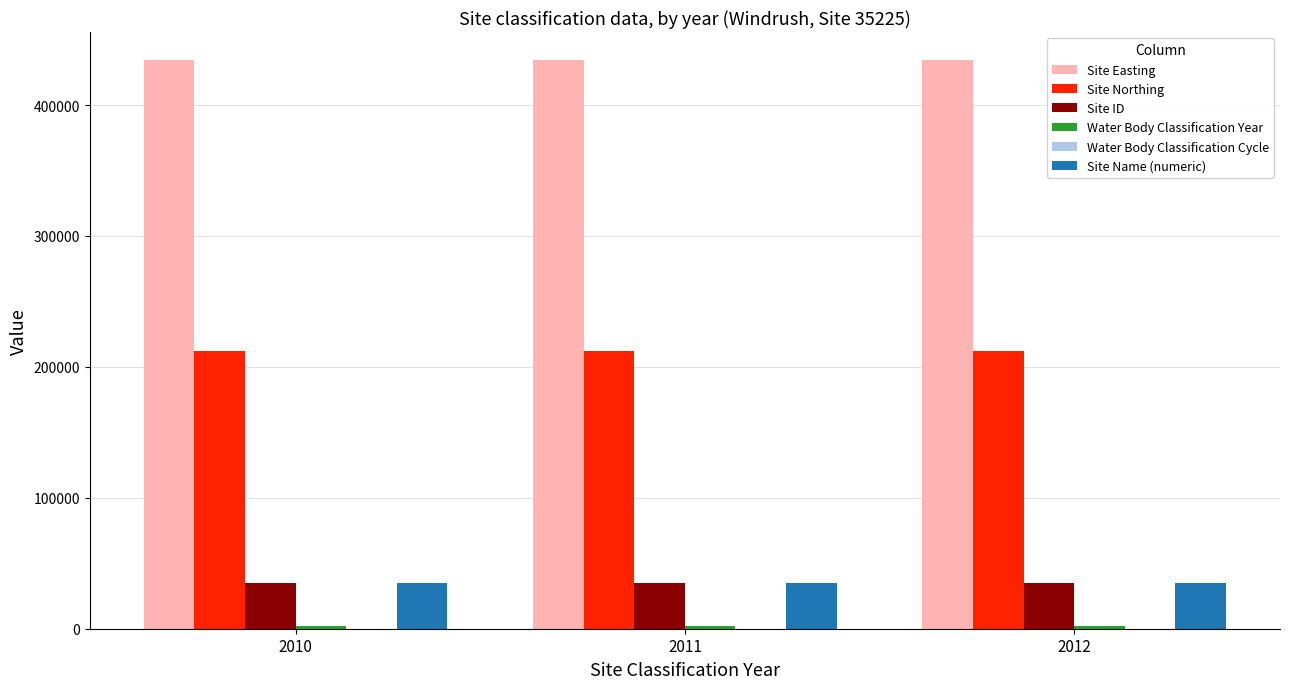

Count the number of data series in this chart.

6